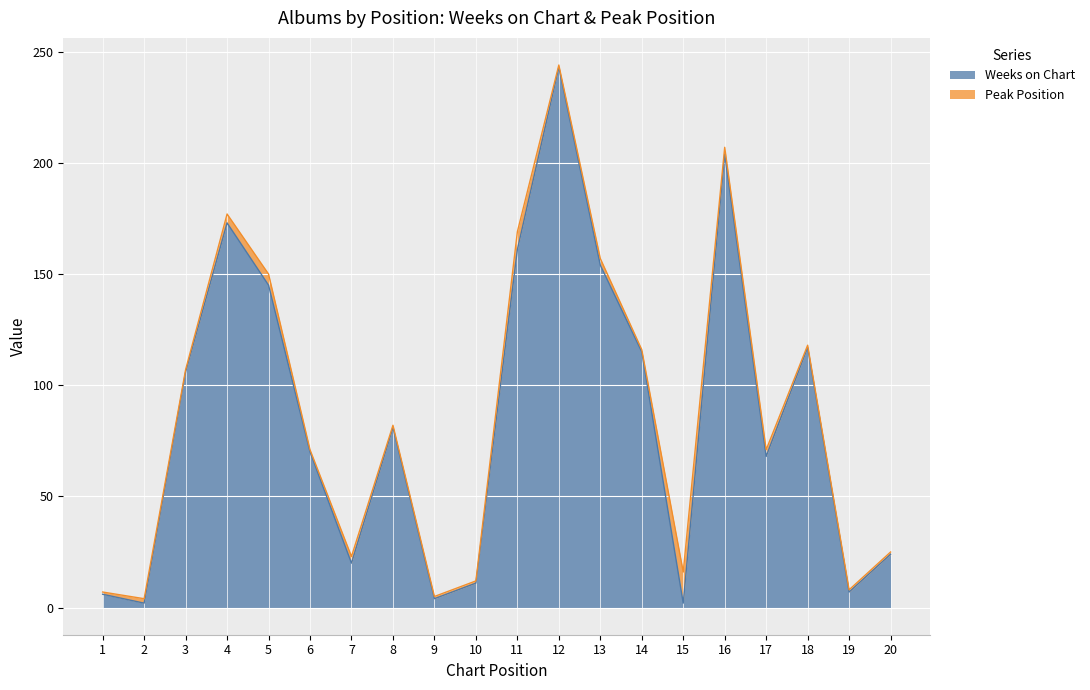

What is the difference between the values at 12 and 19?

236